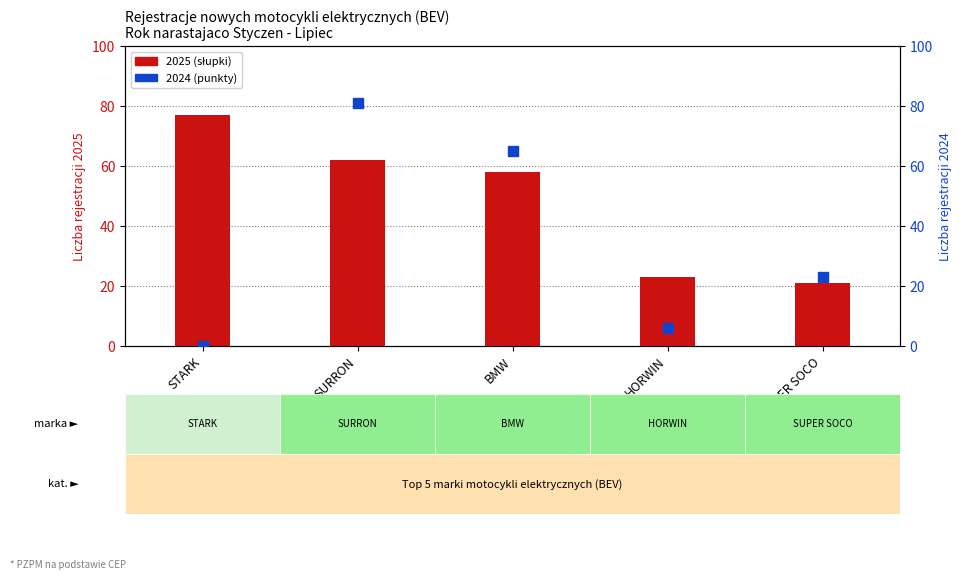

Is the value of 2025 at BMW greater than the value of 2024 at SUPER SOCO?

Yes